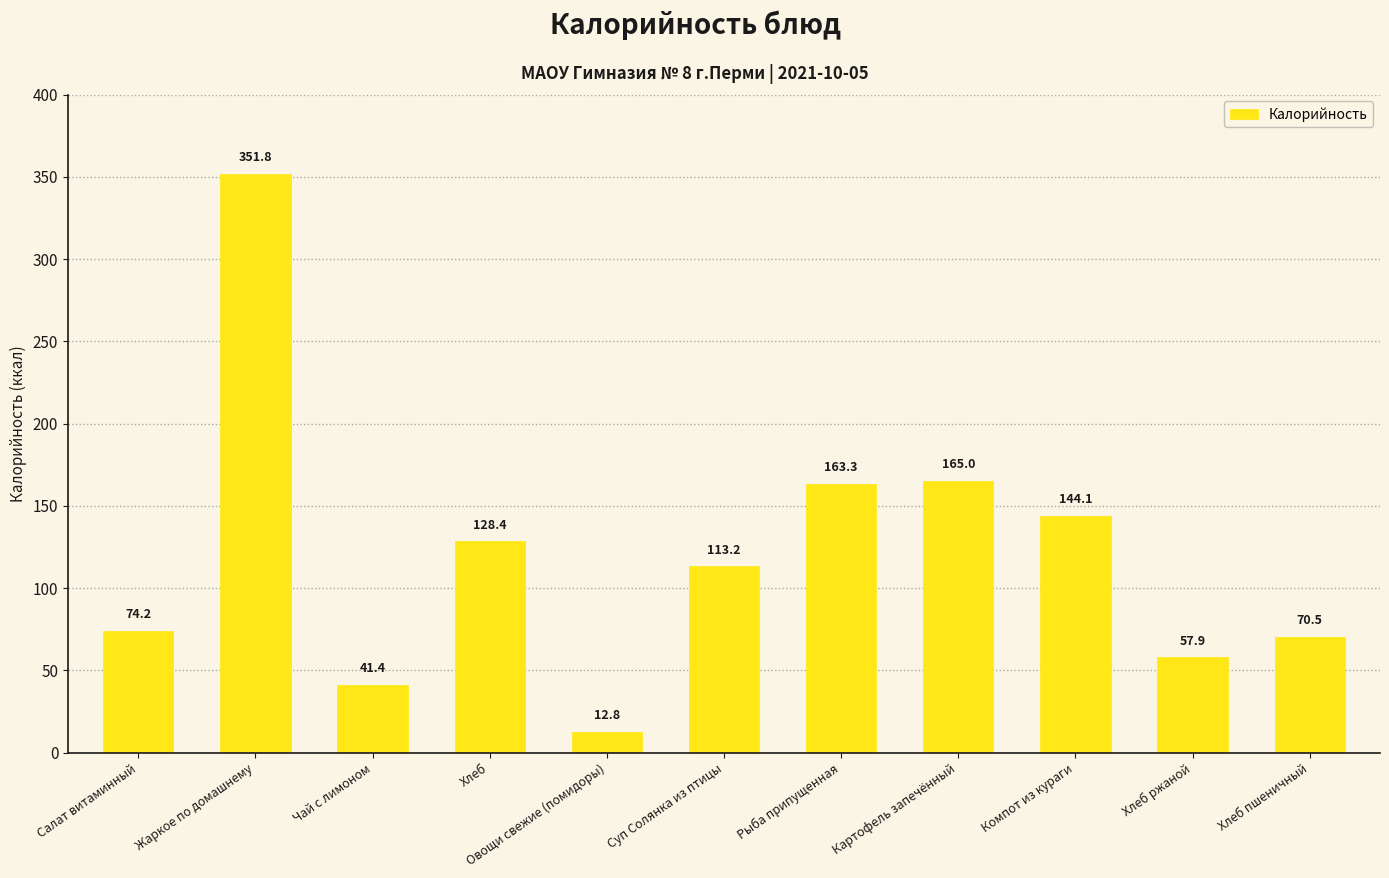

Approximately how many times larger is the value at Овощи свежие (помидоры) compared to Хлеб?

0.1